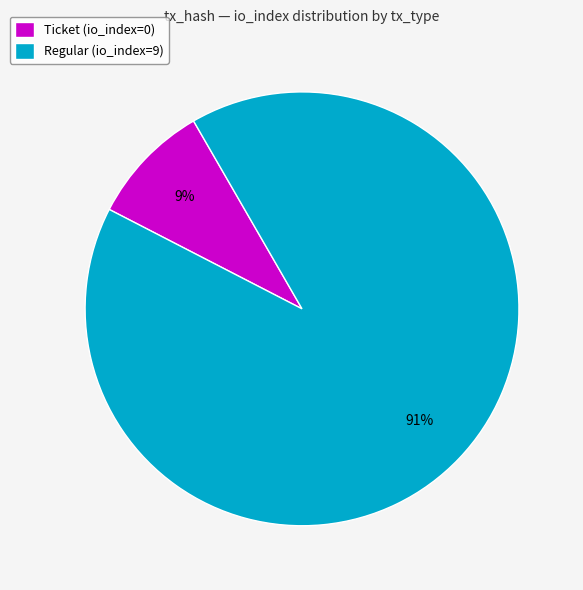

The Regular (io_index=9) slice represents 99% of the pie. True or false?

False